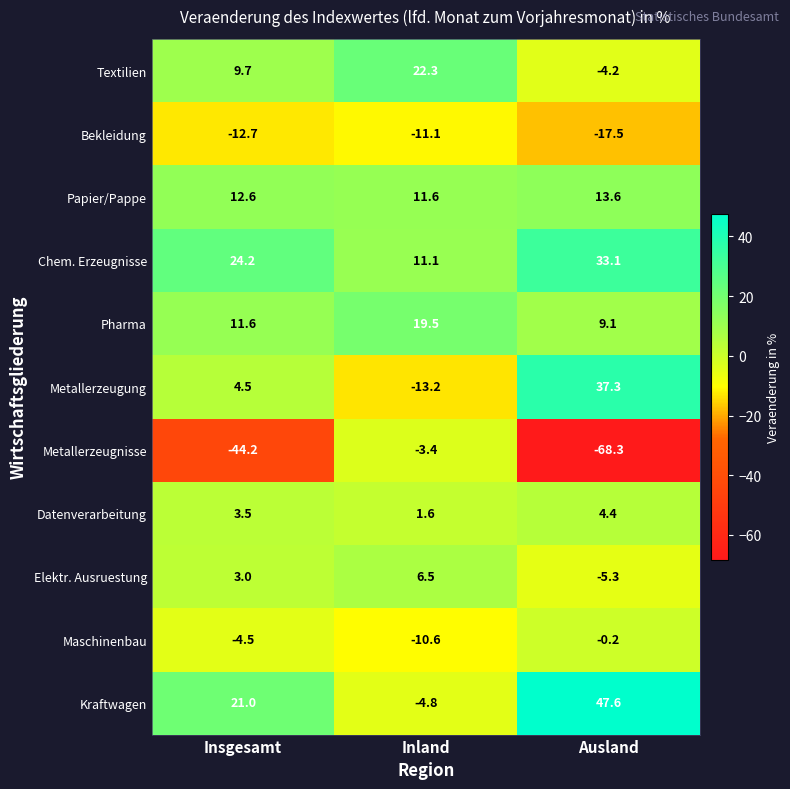

List the series in order of their peak value, highest first.

Kraftwagen, Metallerzeugung, Chem. Erzeugnisse, Textilien, Pharma, Papier/Pappe, Elektr. Ausruestung, Datenverarbeitung, Maschinenbau, Metallerzeugnisse, Bekleidung